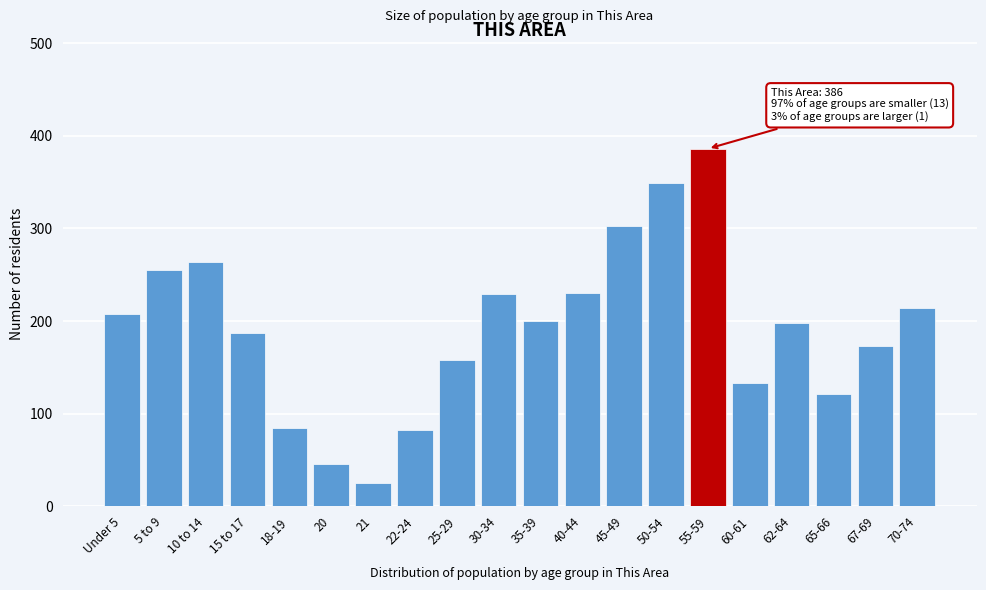

What is the label of the 9th bar from the left?

25-29